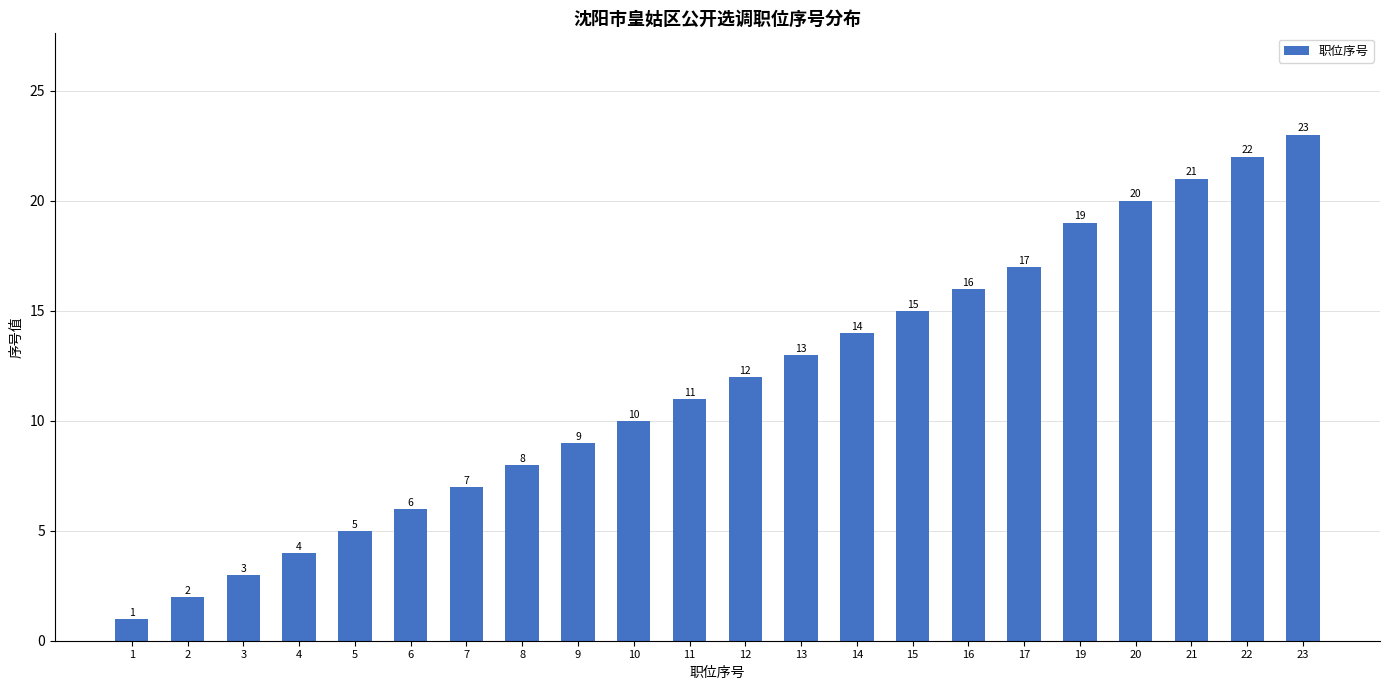

What is the average value?

12